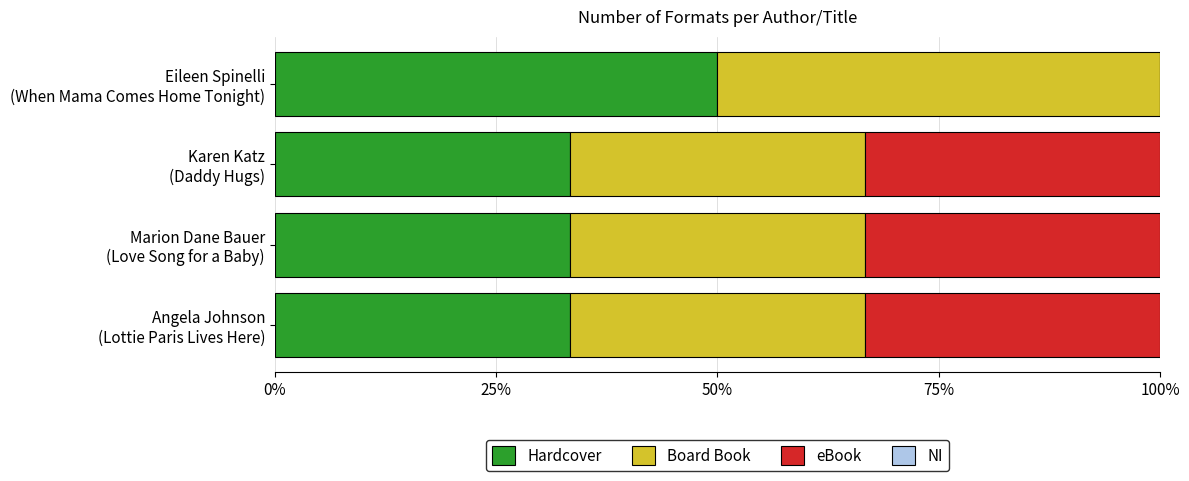

How many data points does each series have?

4